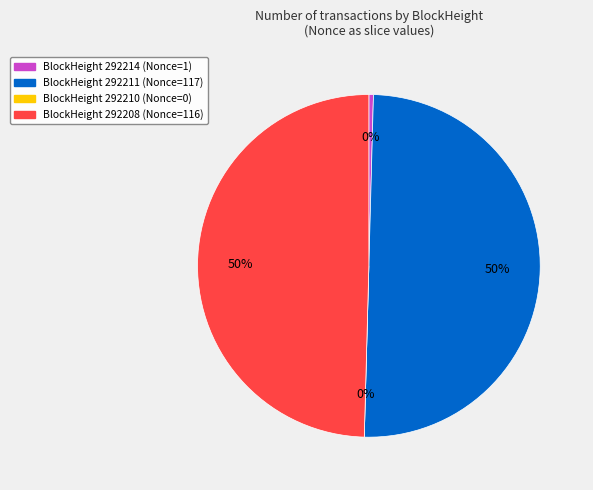

What portion of the pie excludes 292210?

100.0%